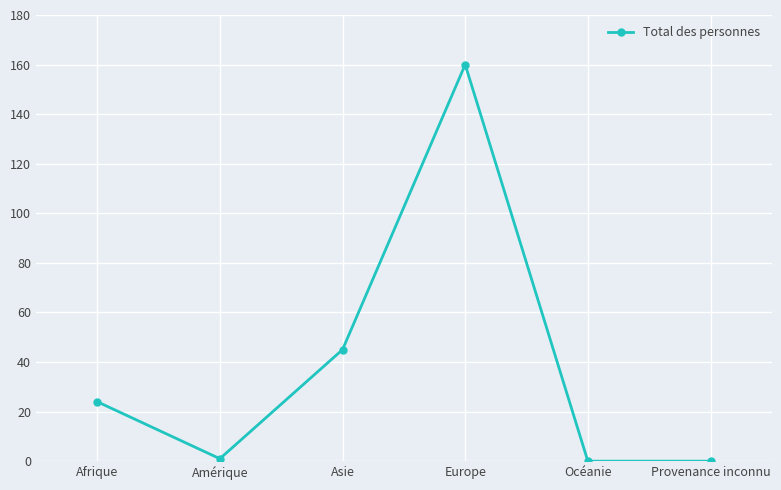

Is it true that the value at Asie is 13?

False